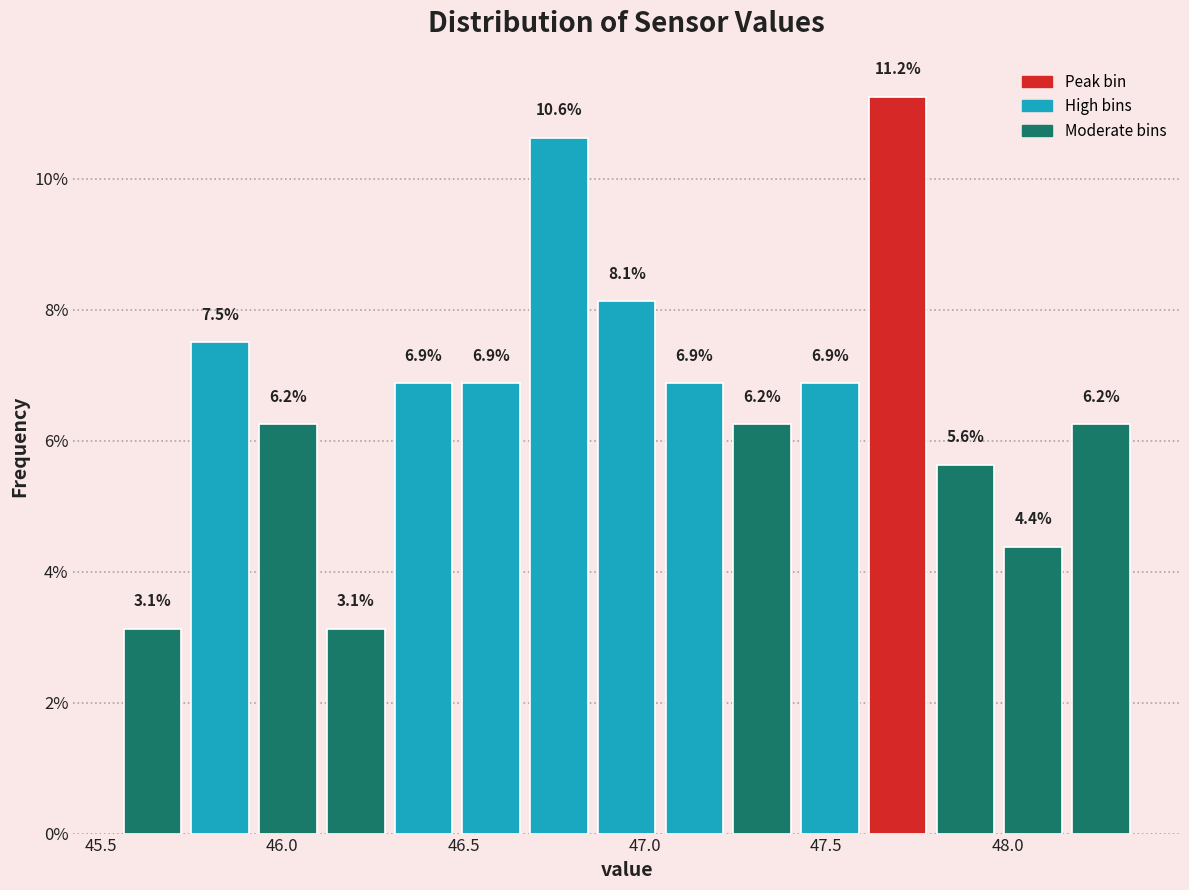

Around what value on the x-axis is the tallest bar? Give the approximate position of its centre, as read against the axis.

47.70